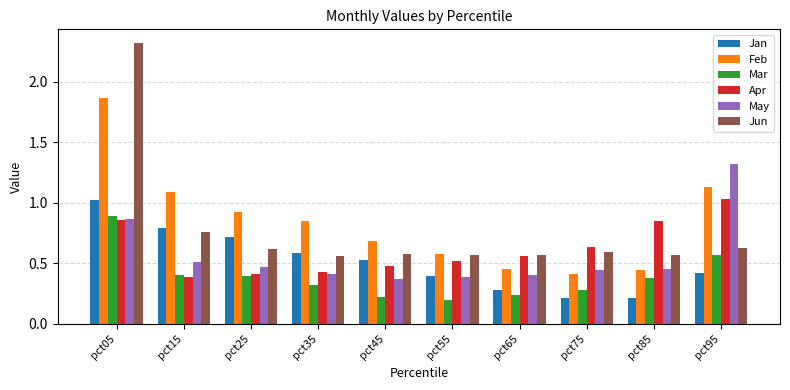

Which series changed the most between pct35 and pct75?

Feb